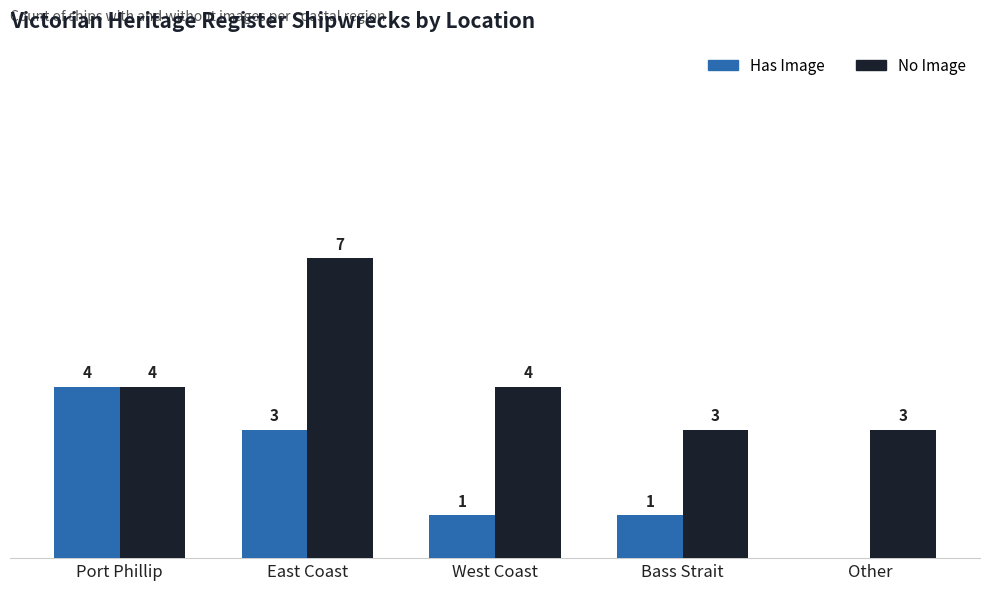

Is the value of No Image at East Coast greater than the value of Has Image at East Coast?

Yes